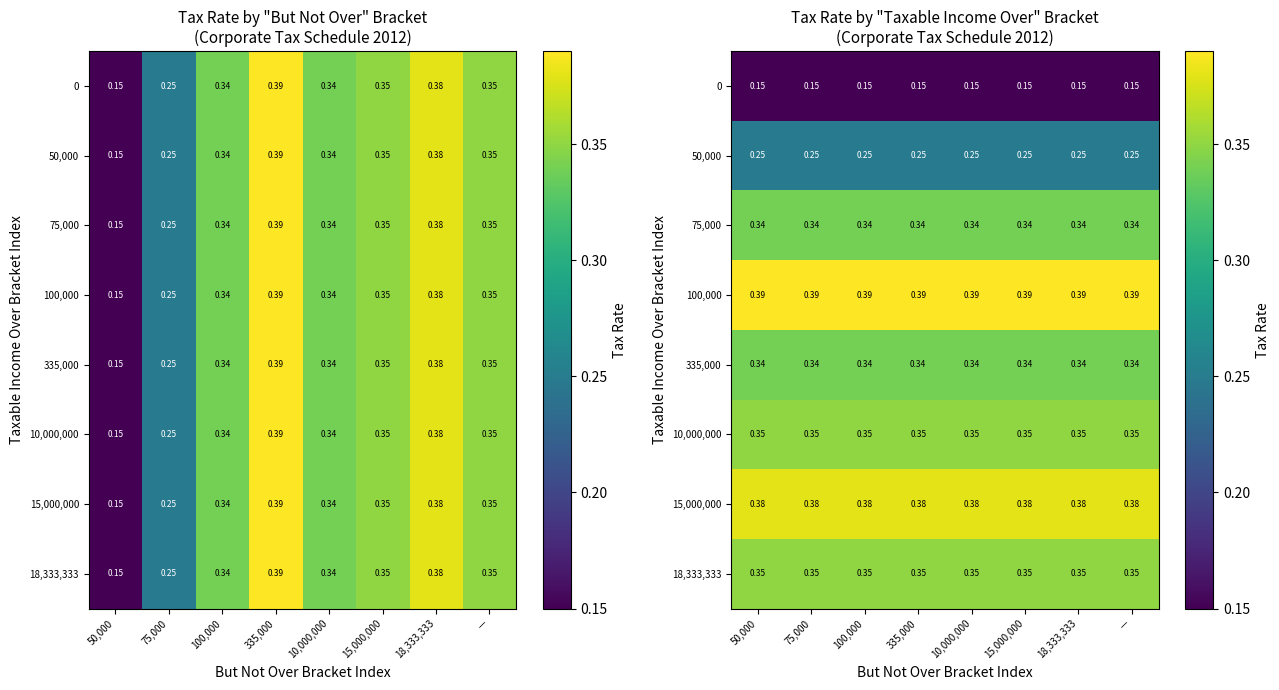

What is the minimum value shown in the chart?

0.1